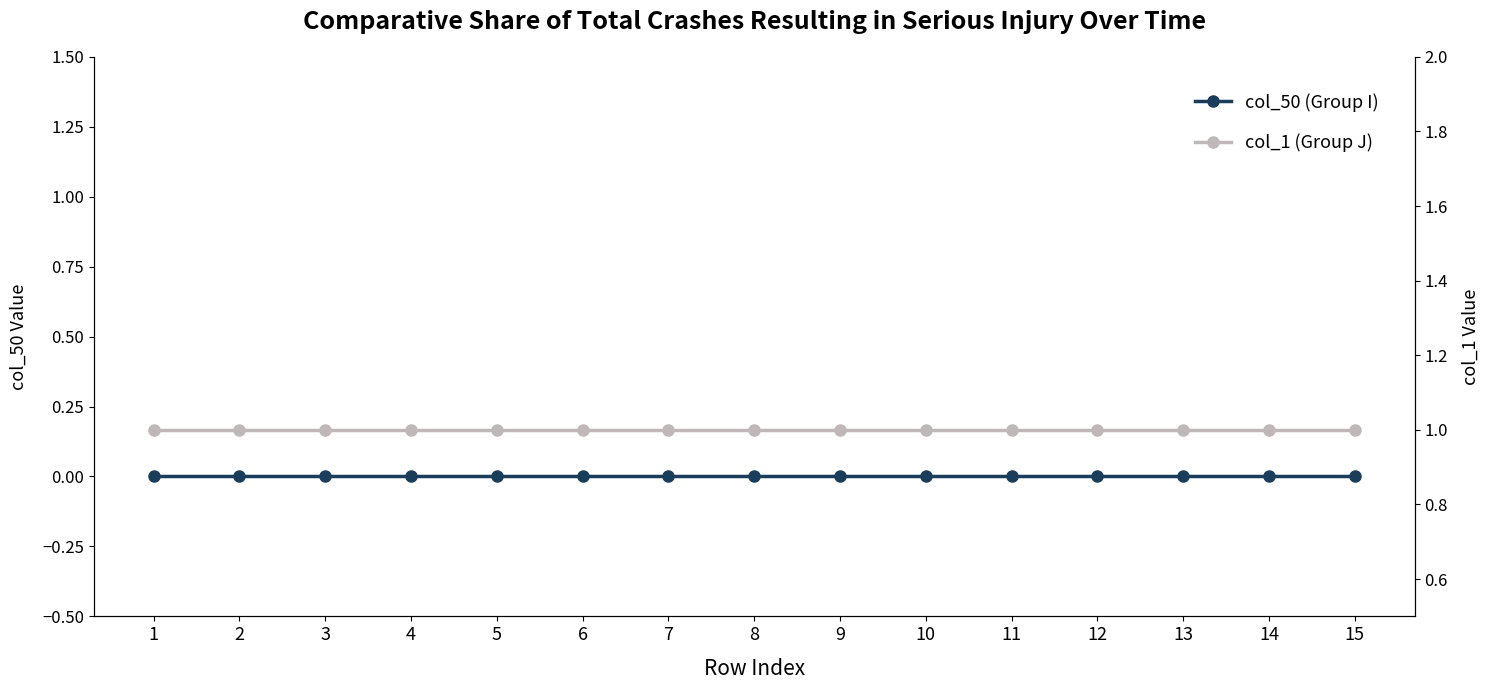

True or false: col_1 (Group J) has more than 1 points higher than both neighbors.

False